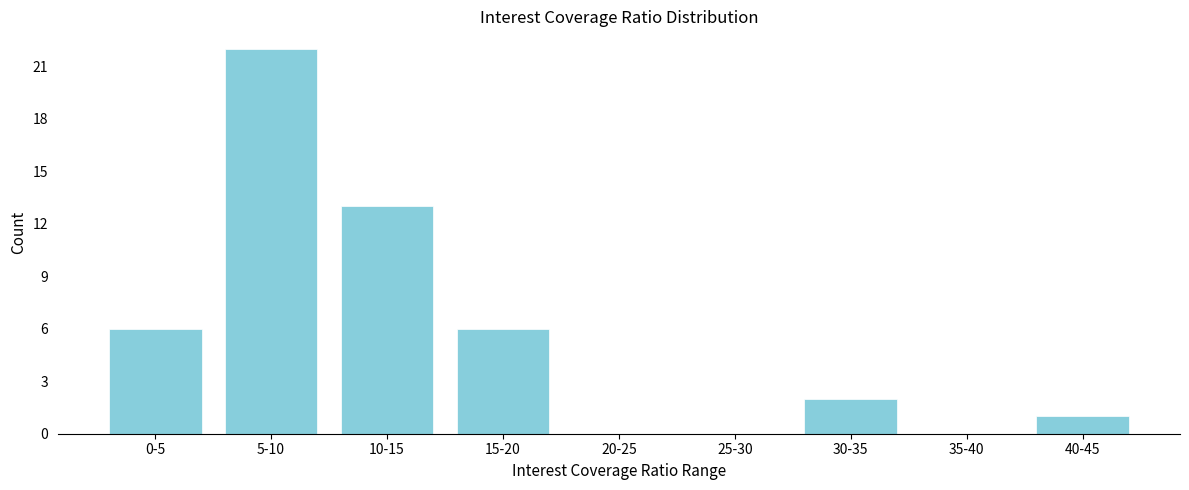

Reading left to right, transcribe all the data shown in this chart.

0-5=6	5-10=22	10-15=13	15-20=6	20-25=0	25-30=0	30-35=2	35-40=0	40-45=1